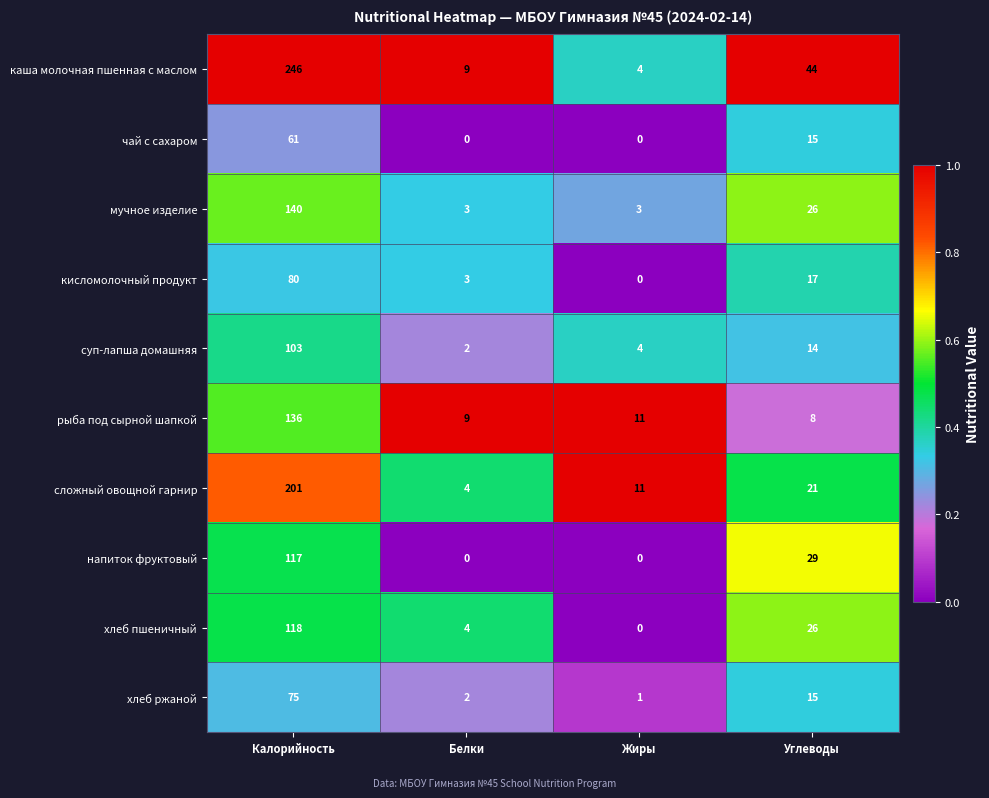

Count the number of categories in the chart.

4